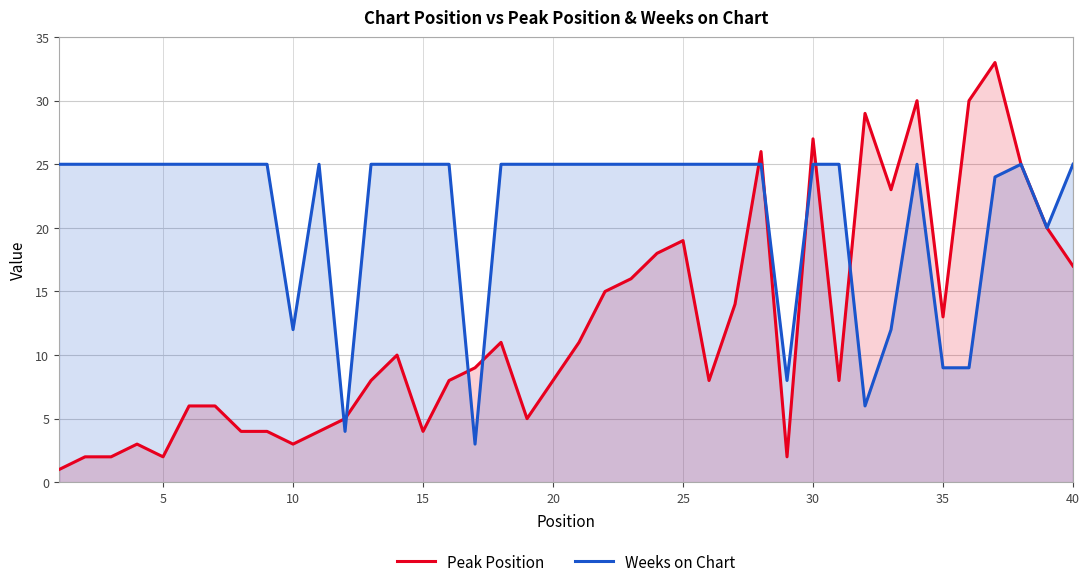

What is the maximum value shown in the chart?

33